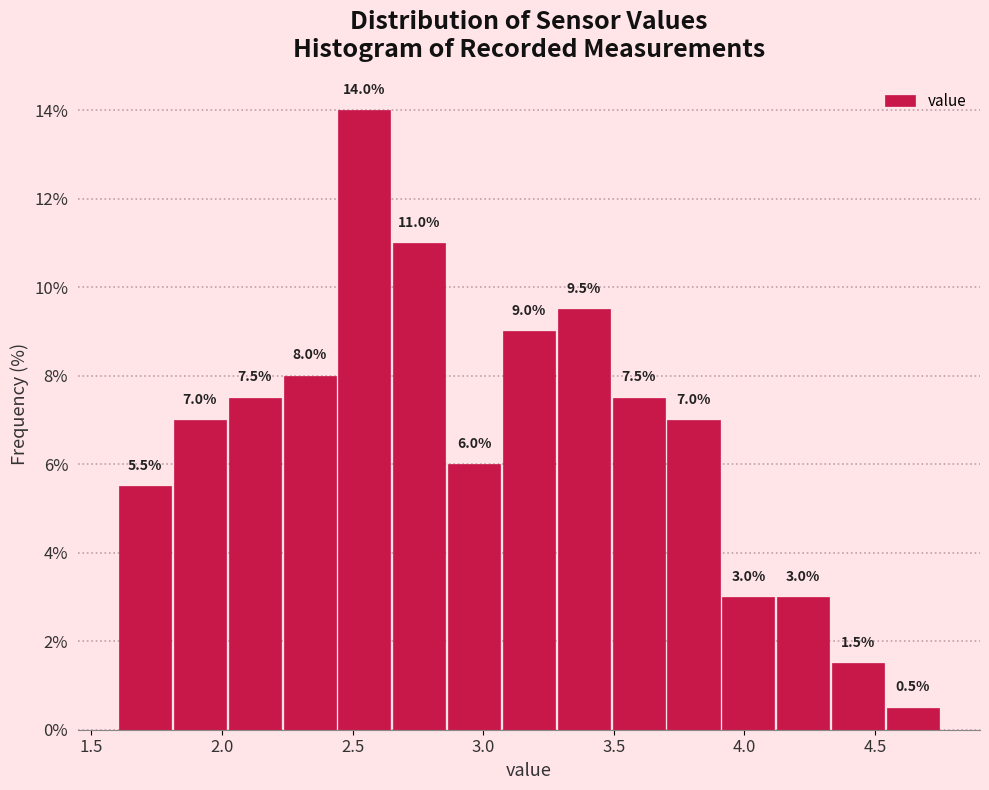

Over which range of the x-axis is the bar tallest?

2.44 to 2.65